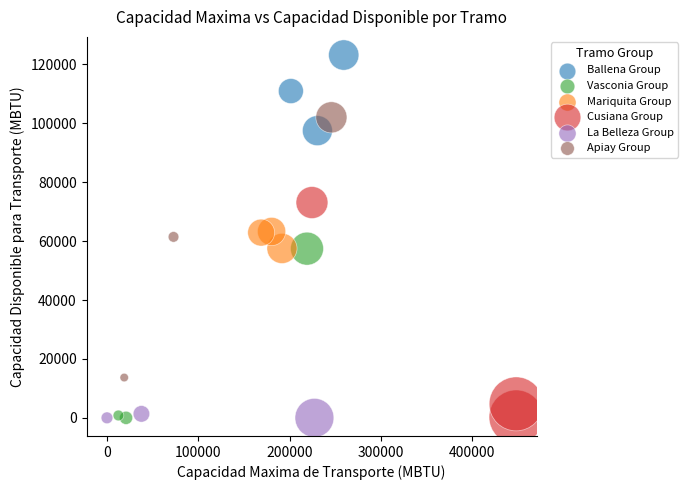

Which series reaches the maximum Y coordinate?

Ballena Group